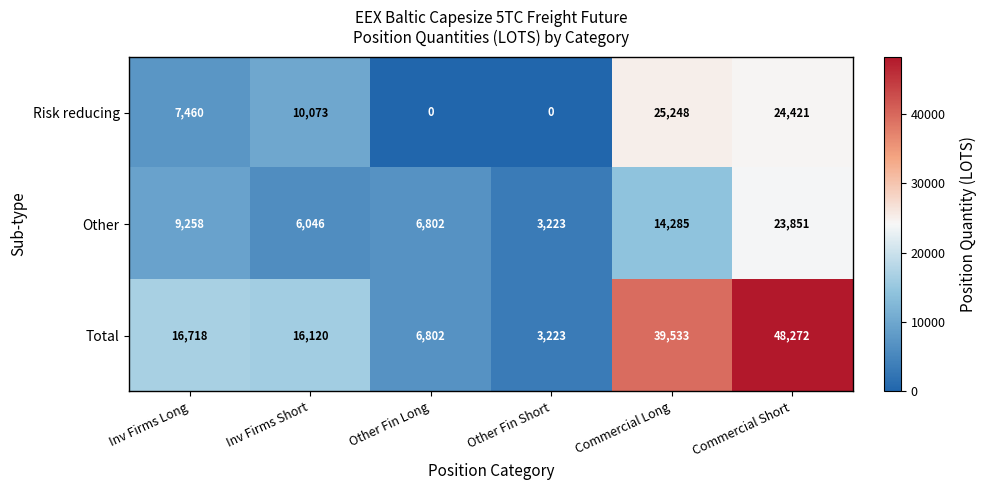

What value does the Total series have at Other Fin Short, to the nearest 100?

3200